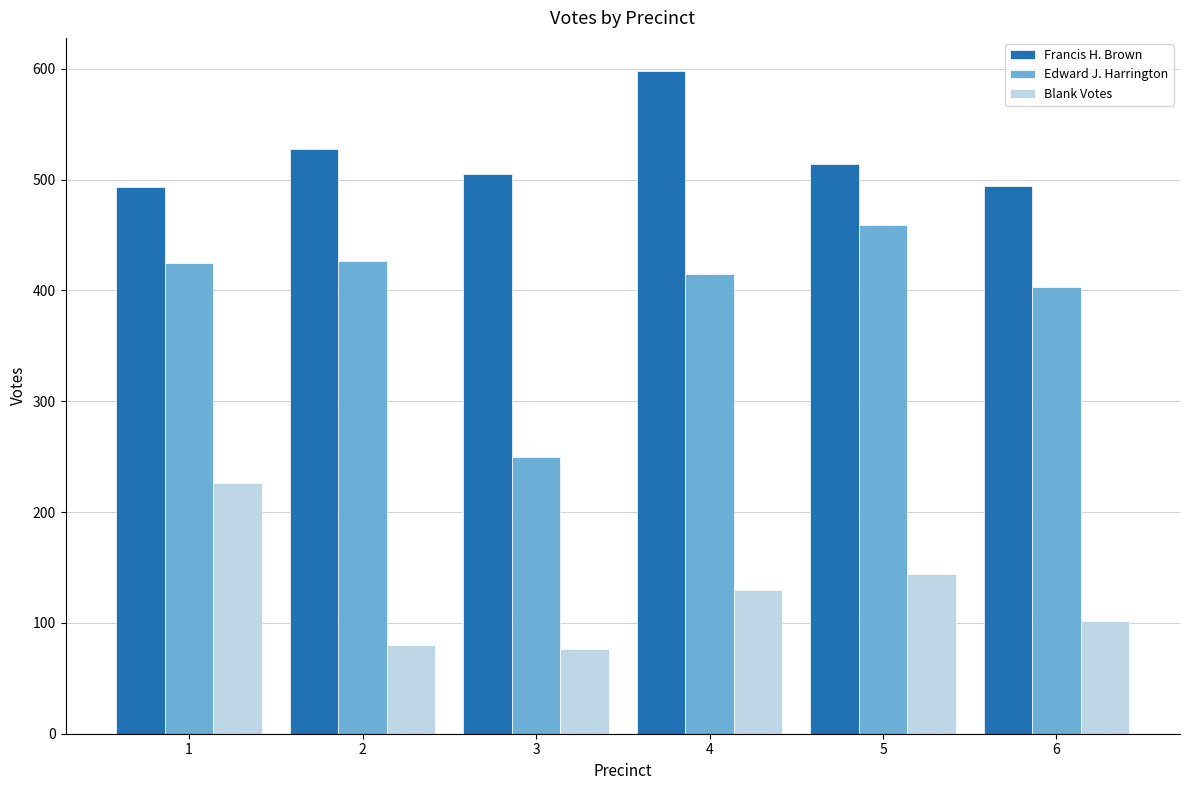

At how many categories does at least one series exceed 586?

1